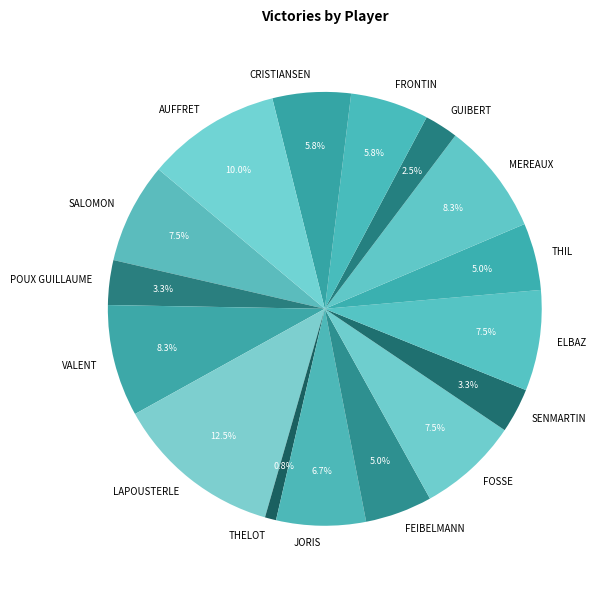

Approximately how many times larger is the value at POUX GUILLAUME compared to AUFFRET?

0.3